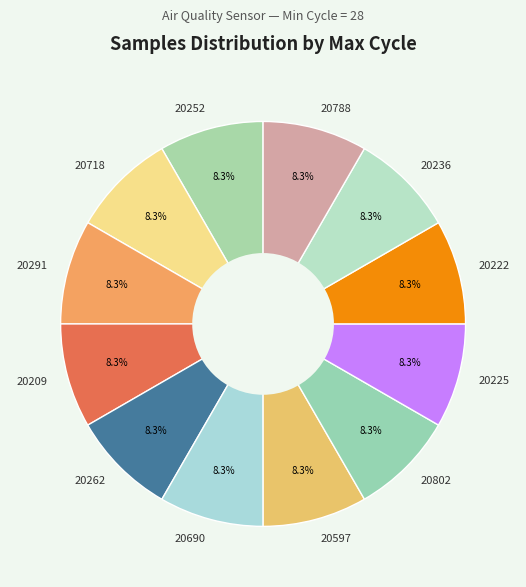

Is there any slice that represents more than half of the pie?

No